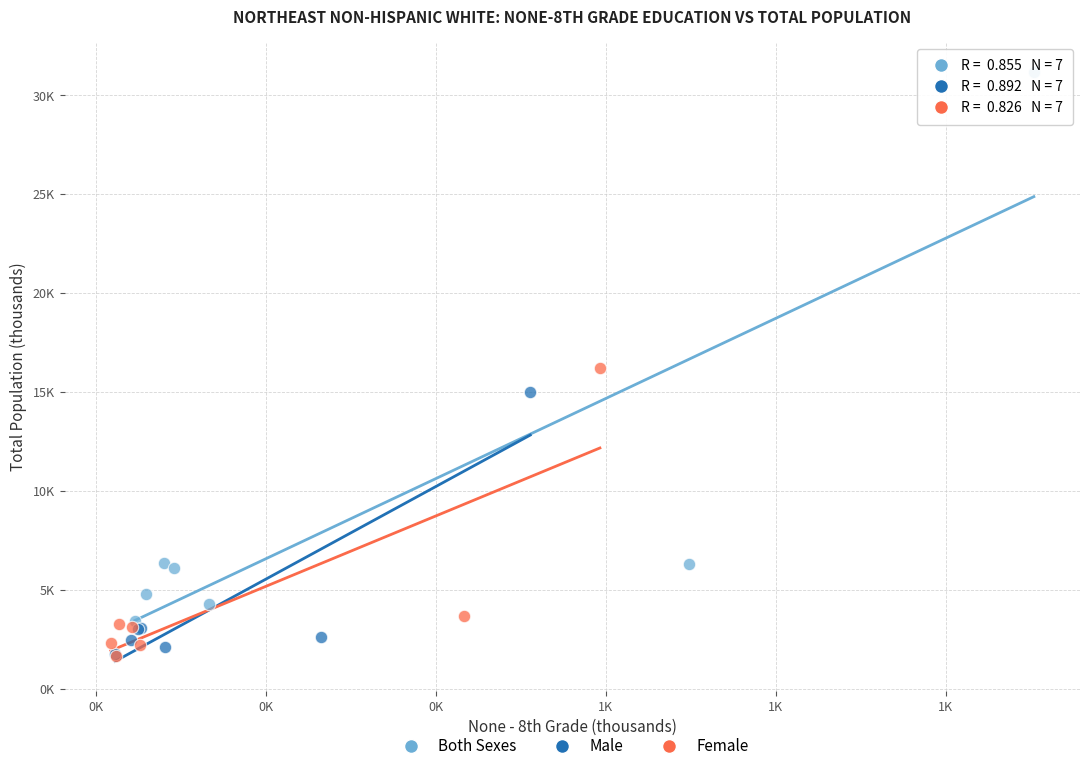

What are all the series names shown in the legend?

Both Sexes, Male, Female